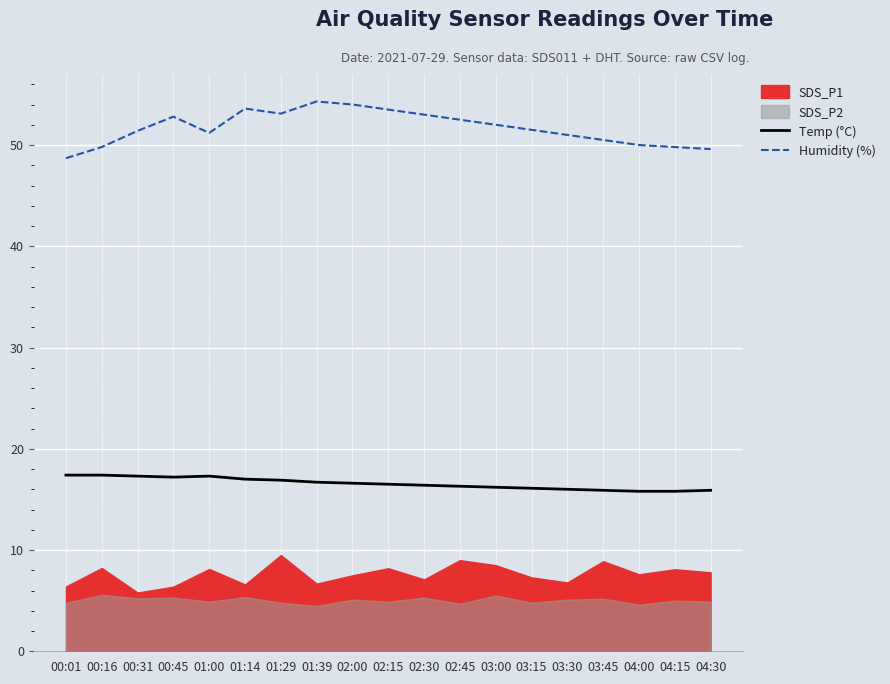

Is it true that Temp (°C) equals 5.6 at 02:00?

False